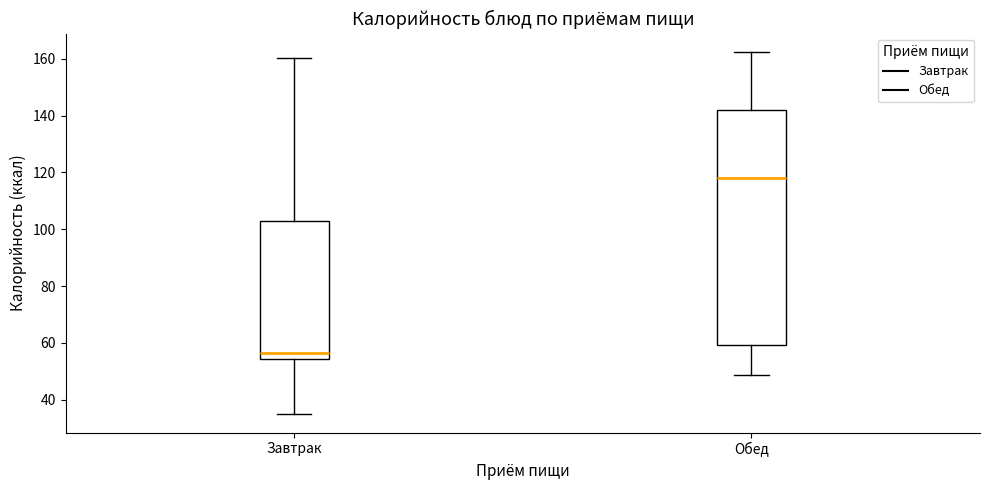

Which box is the tallest, from its lower edge to its upper edge?

Обед